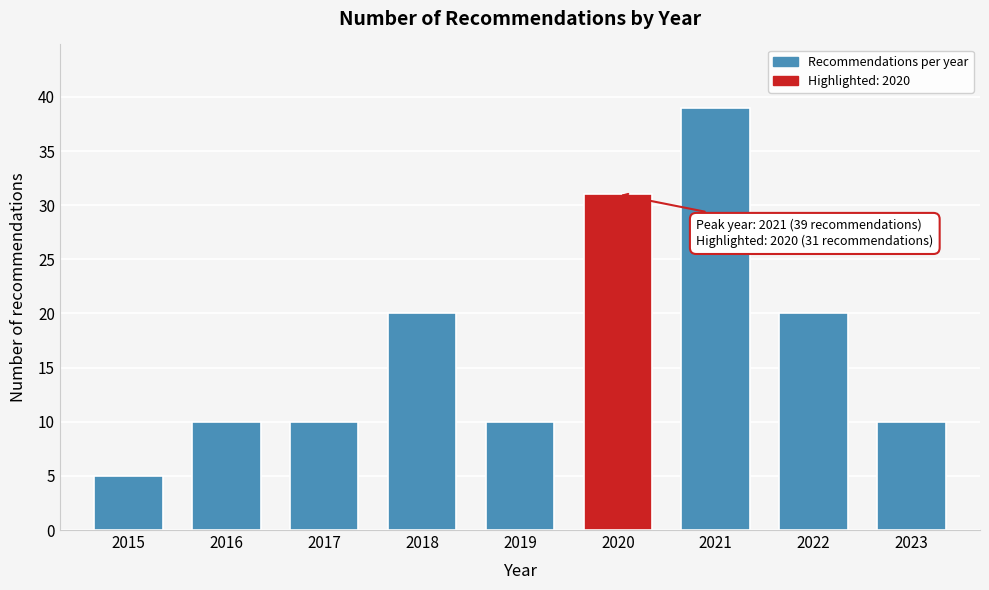

Reading right to left, extract all data points from this chart.

10	20	39	31	10	20	10	10	5